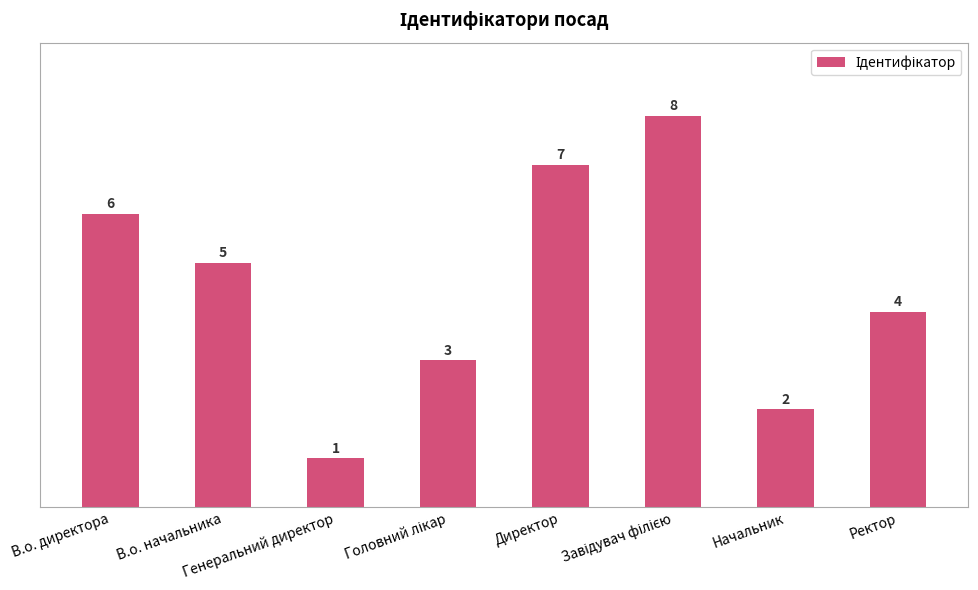

Is it true that the value at Начальник is 0?

False